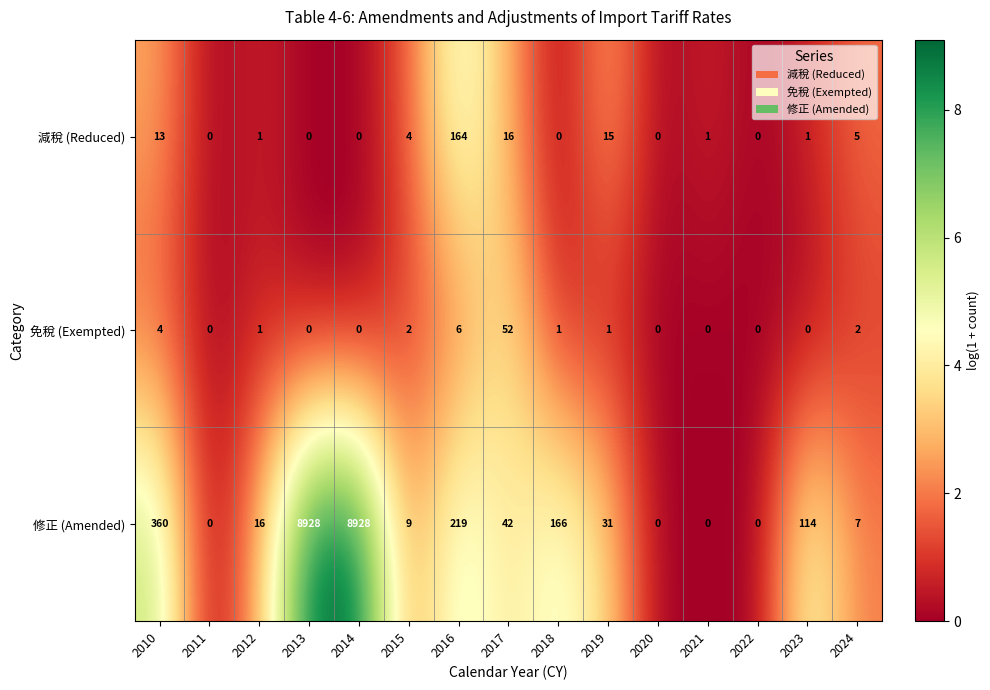

At how many categories does at least one series exceed 6?

11